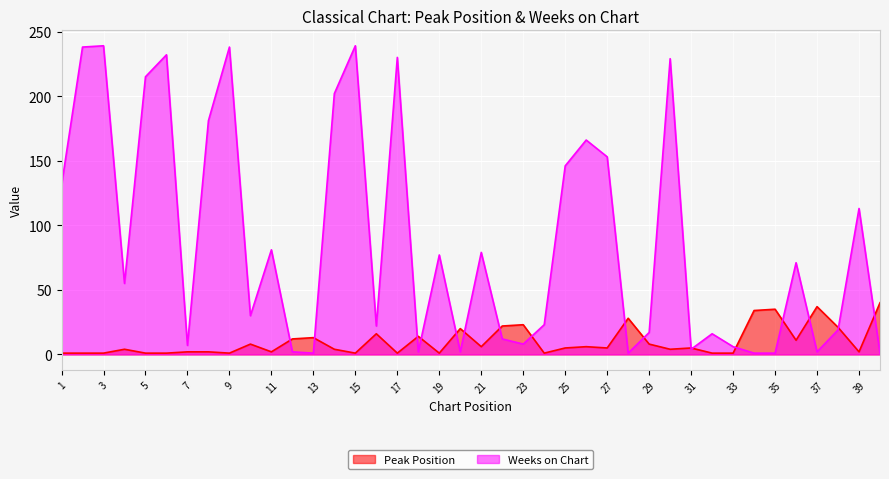

What is the value of the Peak Position point at the 30th from the left?

4